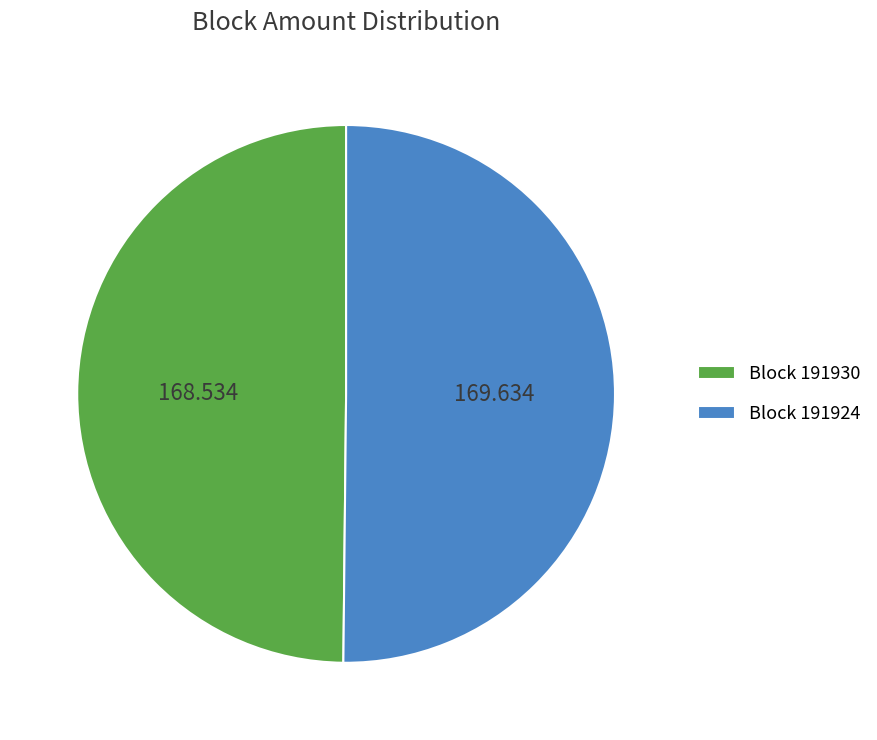

Do Block 191924 and Block 191930 together represent more than half of the pie?

Yes